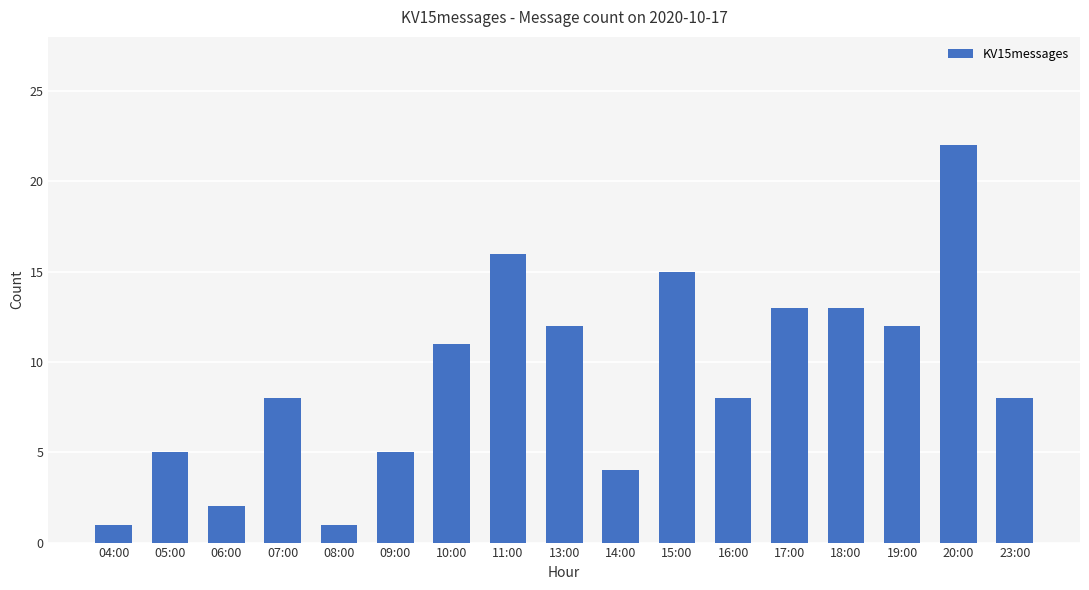

Read the value at 15:00.

15